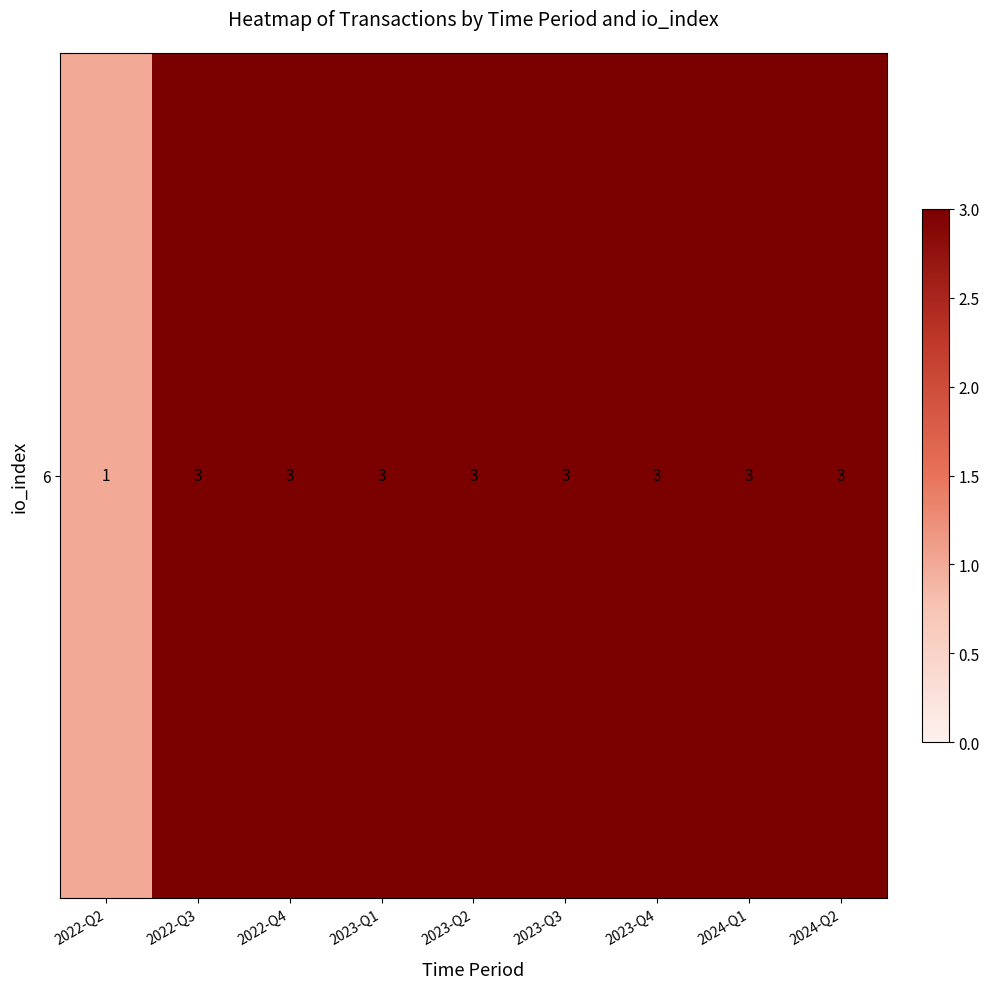

Reading left to right, list all the values displayed in this chart.

1	3	3	3	3	3	3	3	3